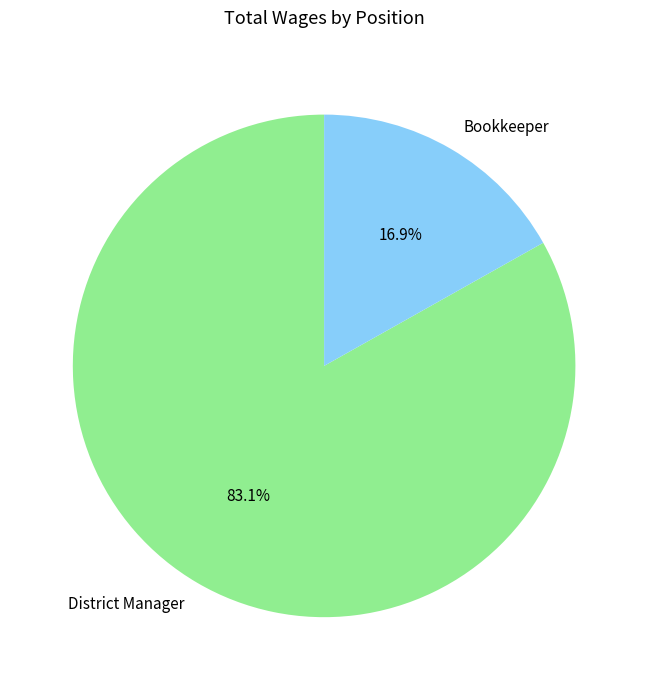

Is it true that Bookkeeper is 3% of the pie?

False